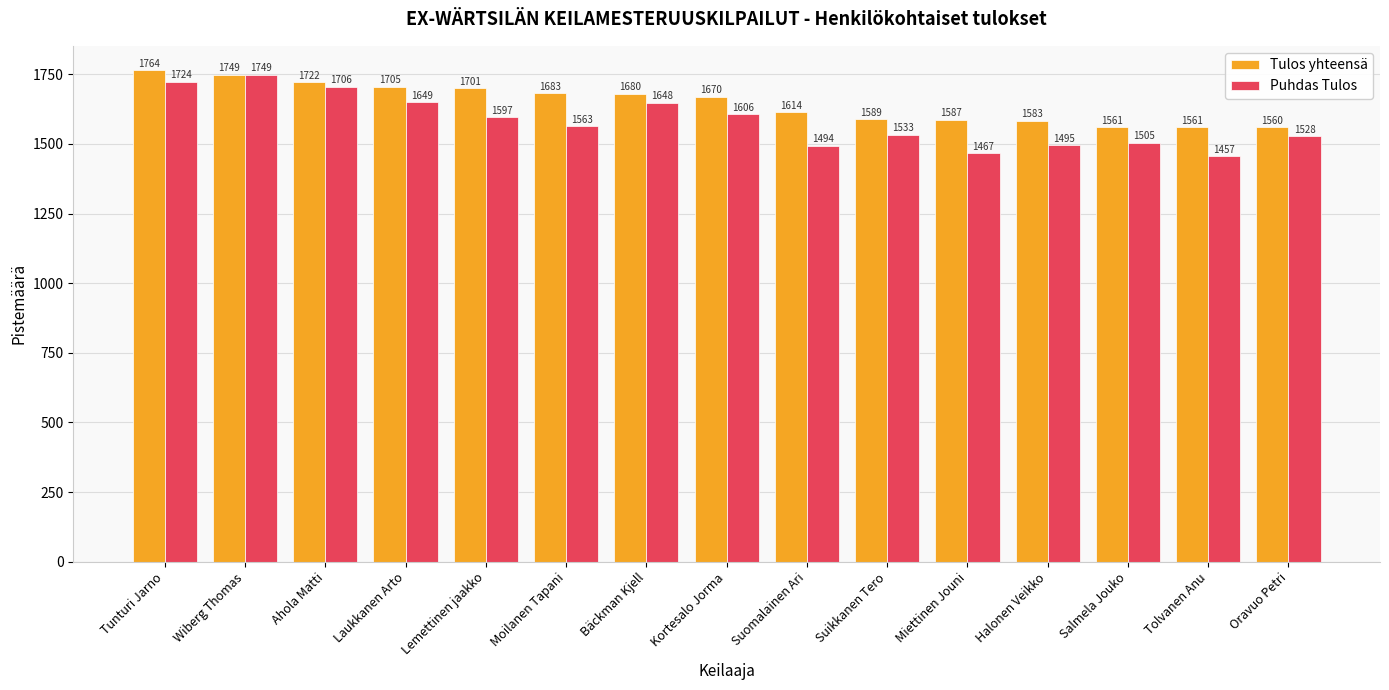

How many bars are there in total?

30